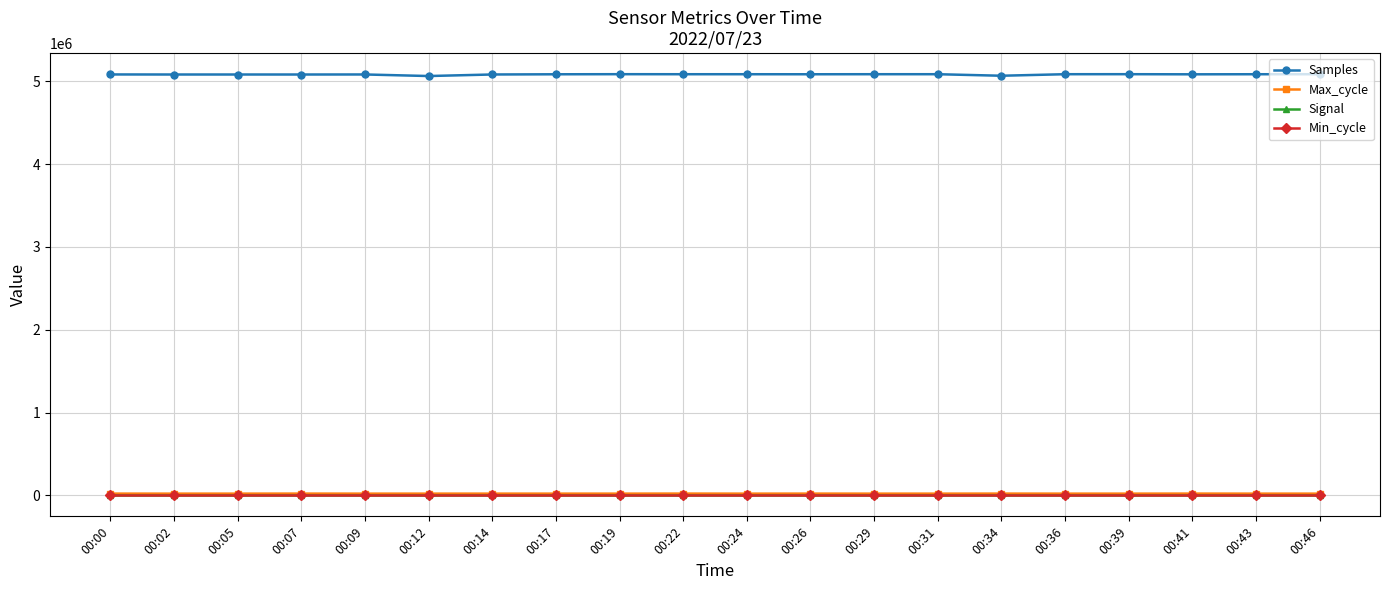

Count the number of categories in the chart.

20